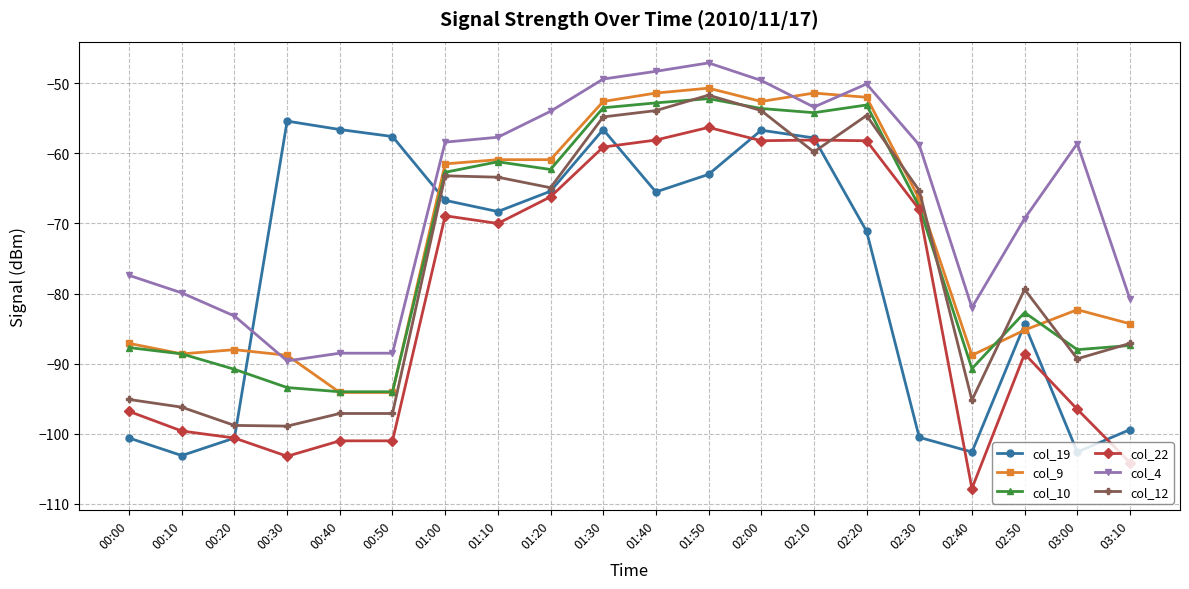

True or false: col_10 has more than 2 interior local peaks.

True